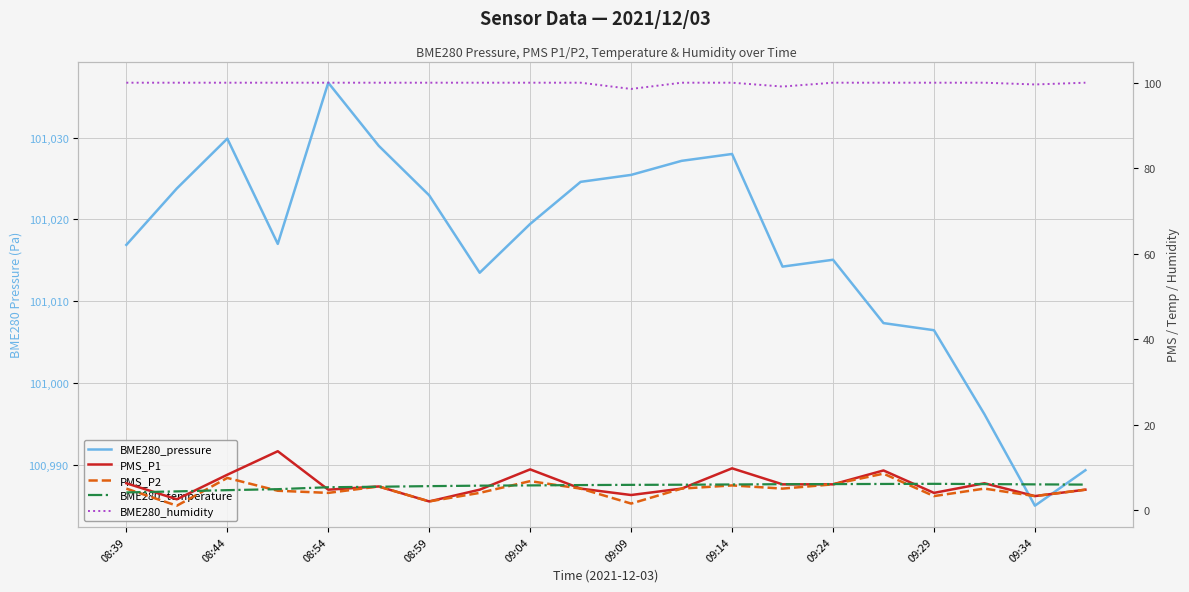

True or false: PMS_P1 and BME280_humidity cross at least once.

False